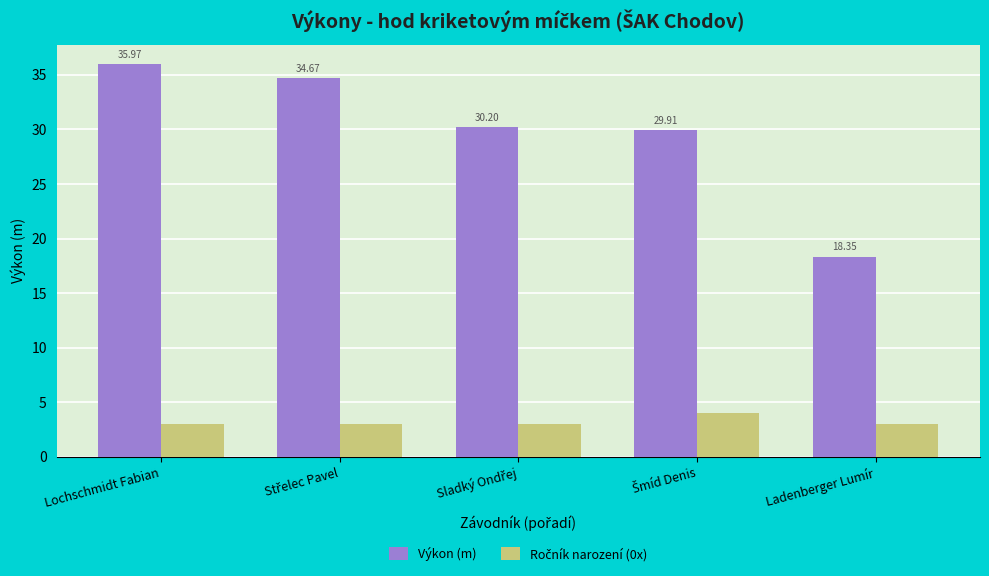

Which series has the largest range (max minus min)?

Výkon (m)